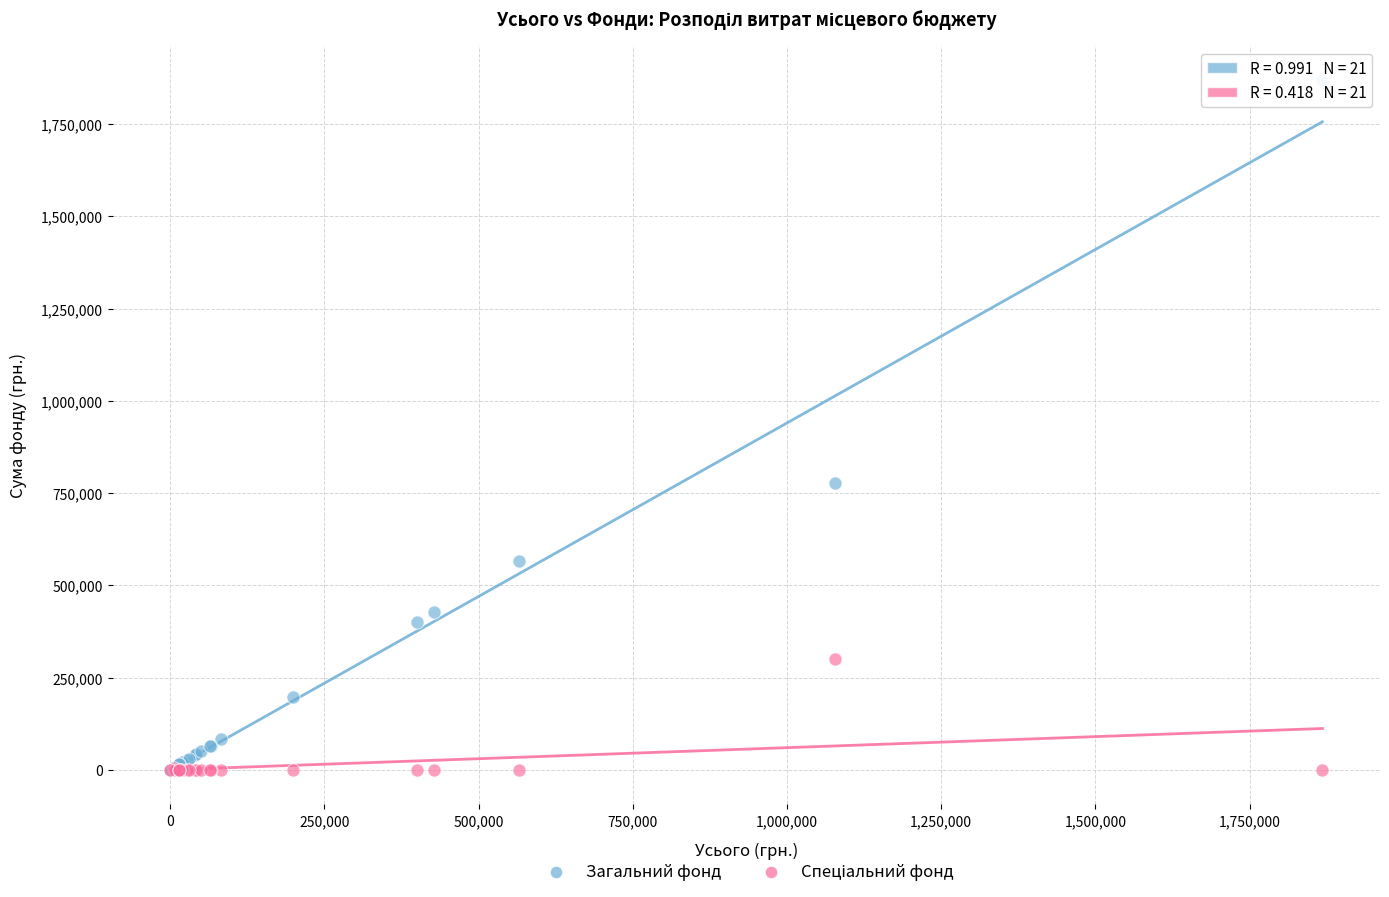

In the Загальний фонд series, what Y value is closest to 934004?

777444.0